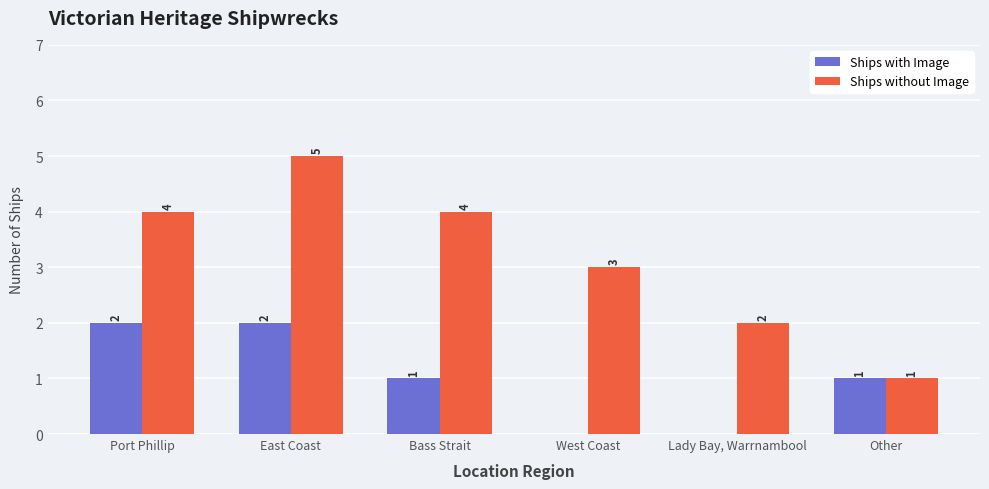

How many positive values does the Ships with Image series have?

4